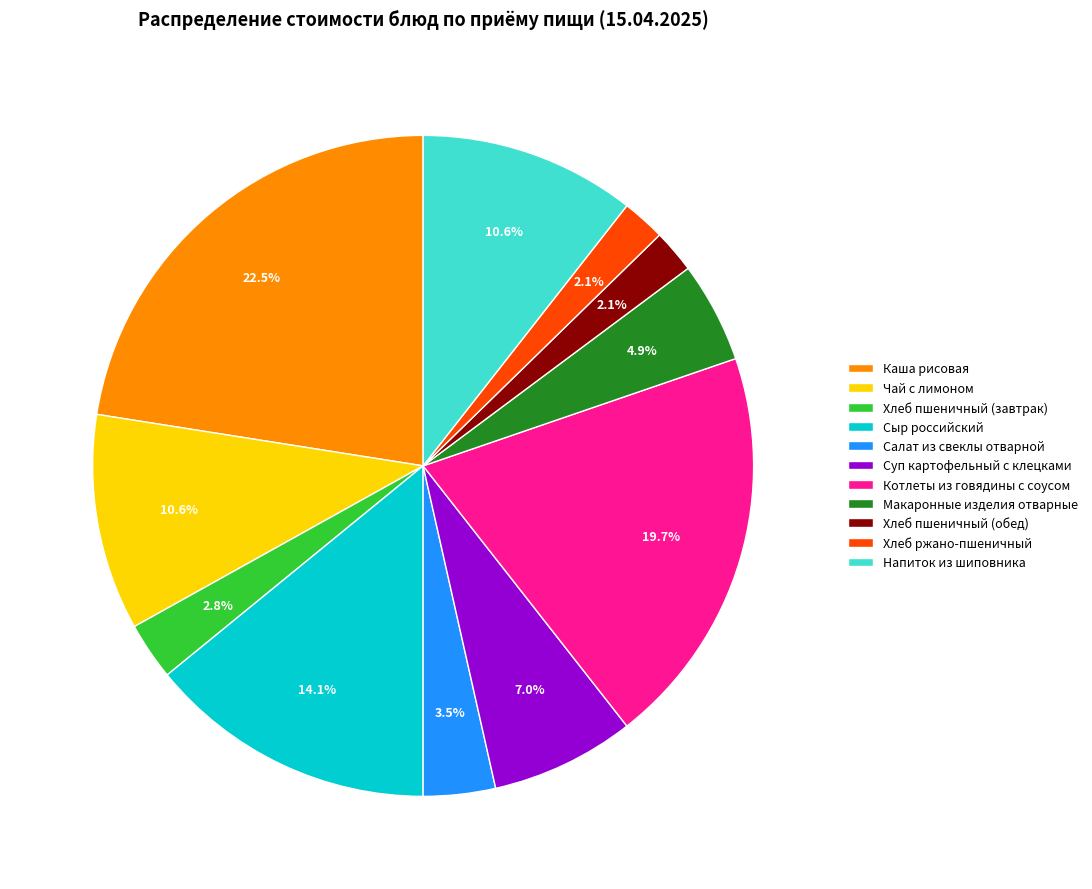

True or false: Сыр российский accounts for 14% of the total.

True